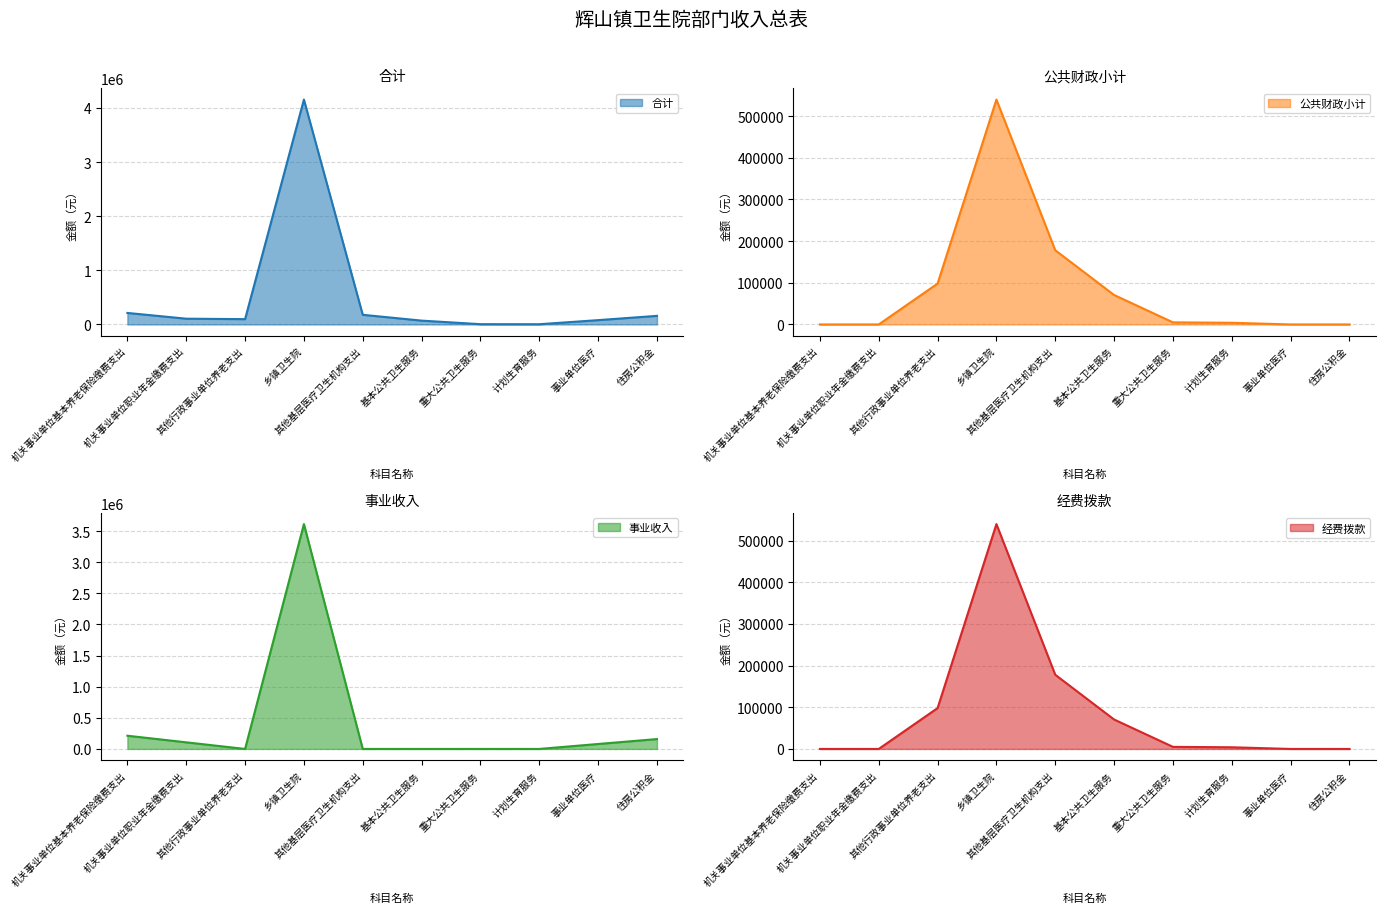

What is the value of the 经费拨款 point at the 7th from the left?

5000